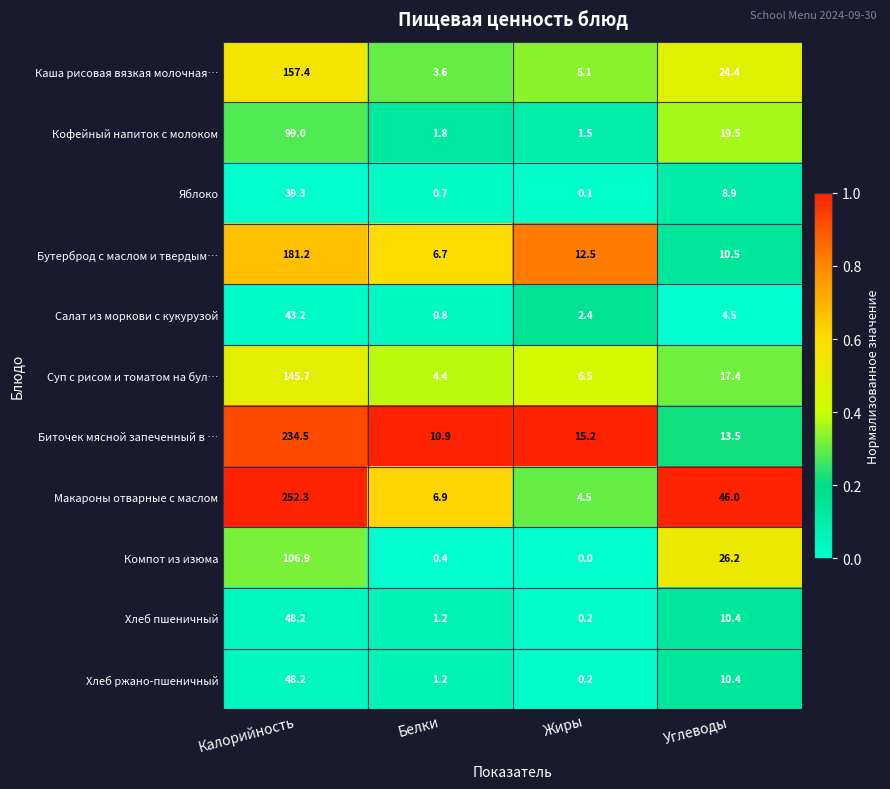

What is the difference between the second highest and minimum values in the Салат из моркови с кукурузой series?

3.7